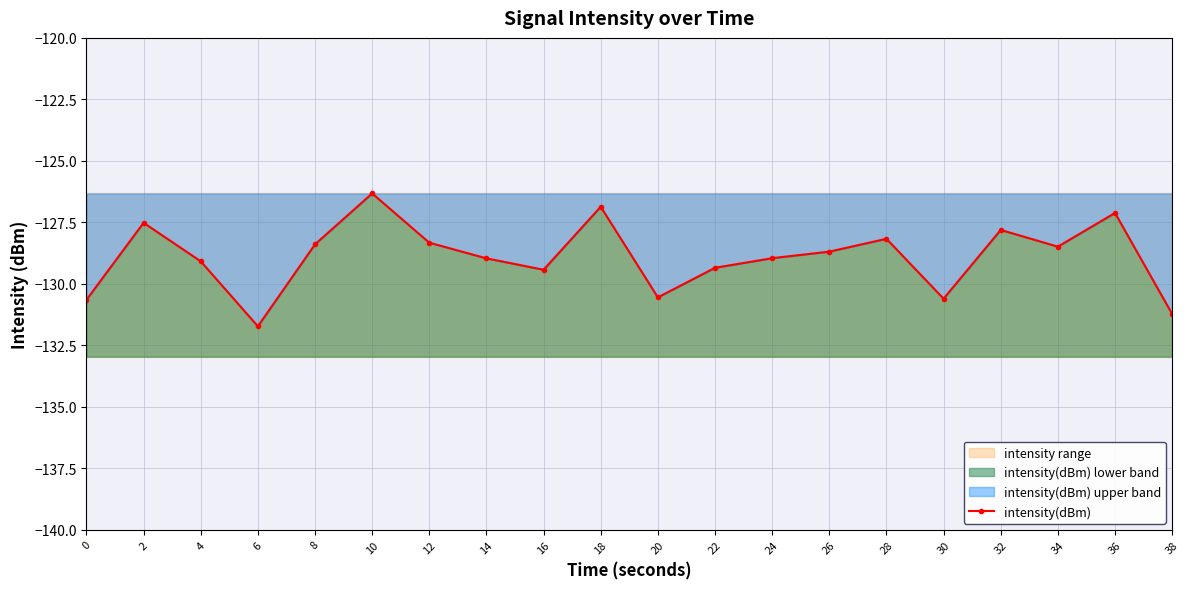

Reading right to left, what are all the values shown in this chart?

-131.2	-127.1	-128.5	-127.8	-130.6	-128.2	-128.7	-129.0	-129.3	-130.6	-126.9	-129.4	-129.0	-128.3	-126.3	-128.4	-131.7	-129.1	-127.5	-130.6